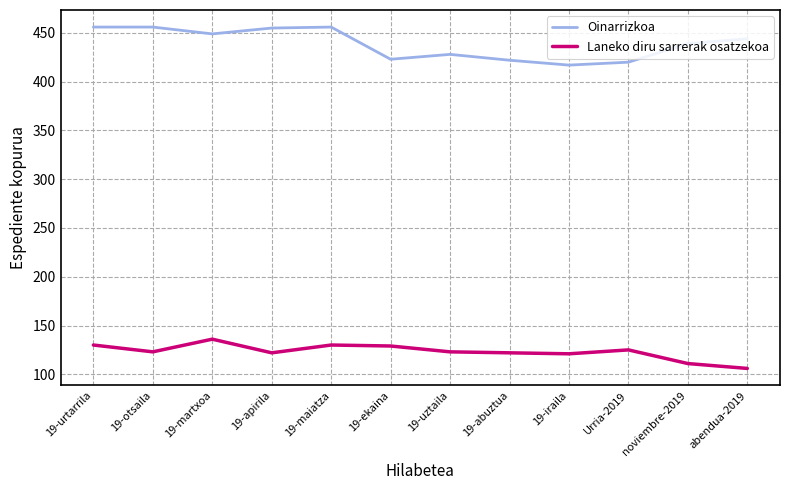

True or false: Oinarrizkoa and Laneko diru sarrerak osatzekoa cross at least once.

False